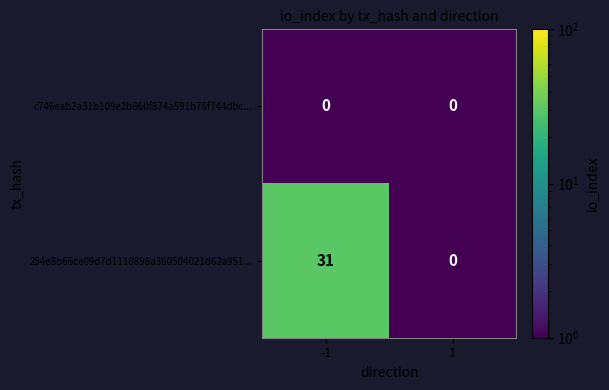

What is the spread (max minus min) of values at -1?

31